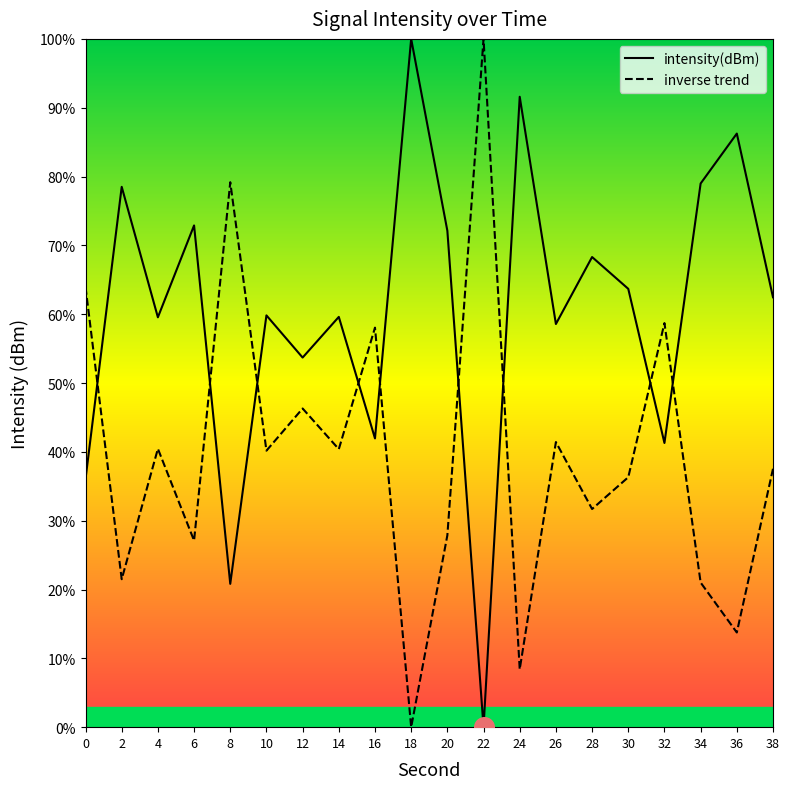

What is the total value across all series at 6?

100.0